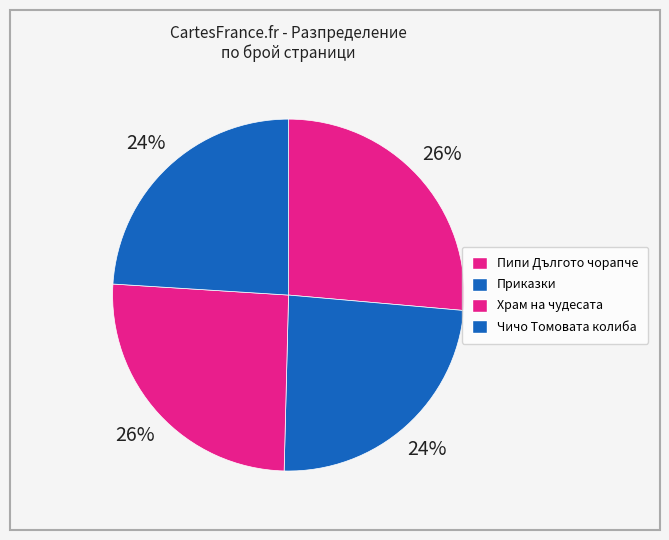

Which slice is the smallest?

Приказки